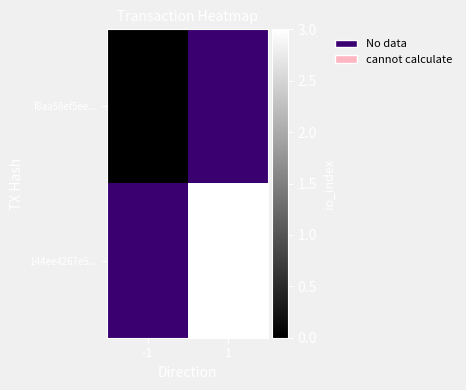

What is the approximate value of 144ee4267e5... at 1?

3.0